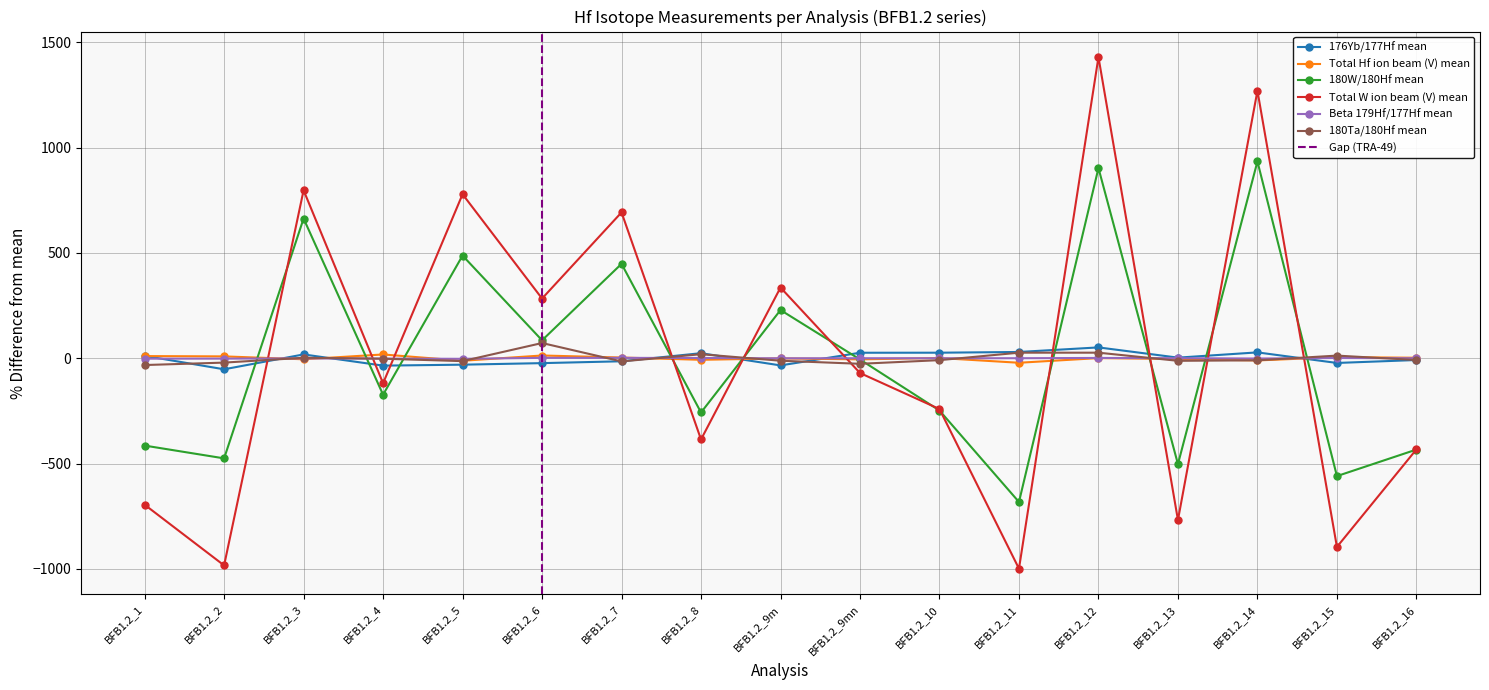

What is the spread (max minus min) of values at BFB1.2_2?

992.2